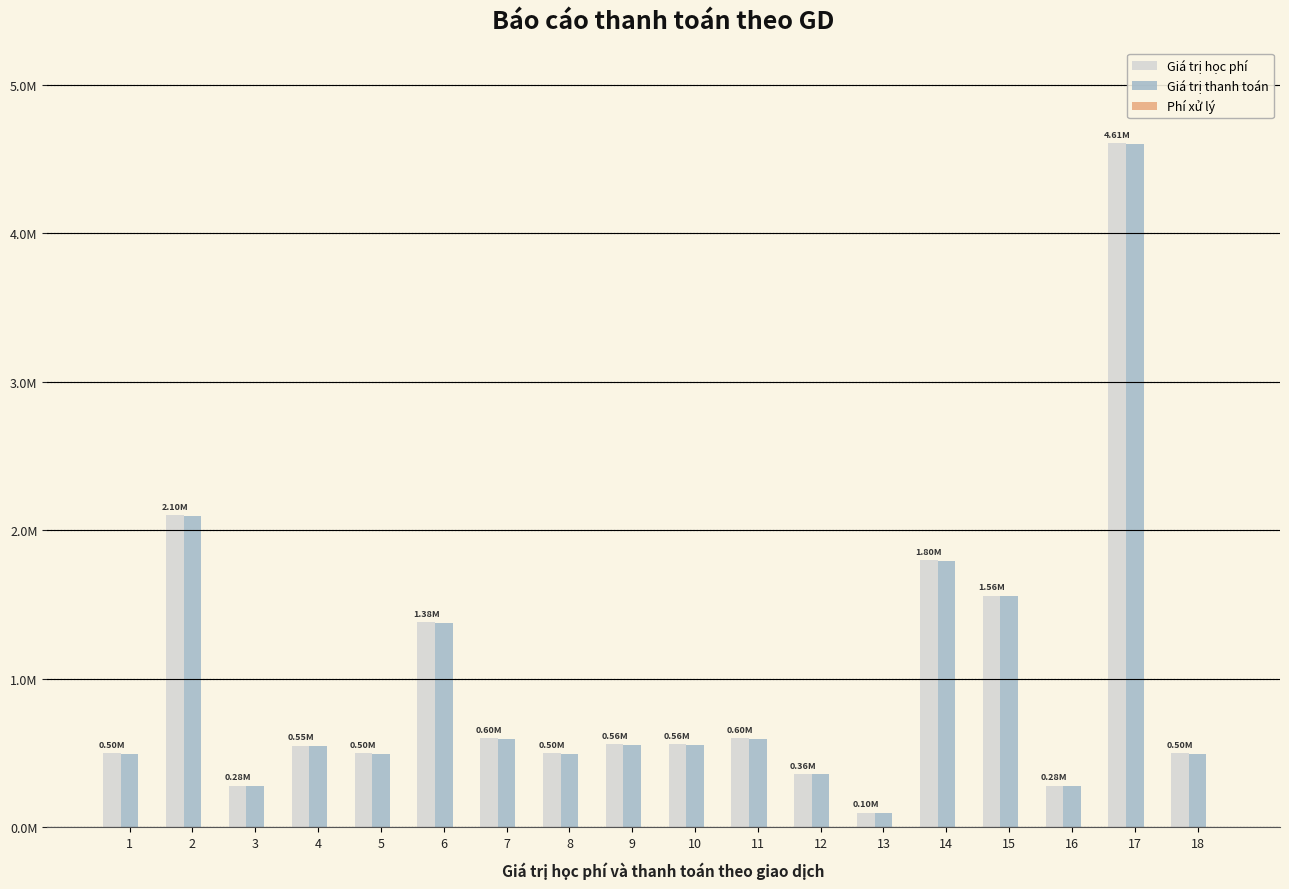

Rank the series at 4 from highest to lowest value.

Giá trị học phí, Giá trị thanh toán, Phí xử lý